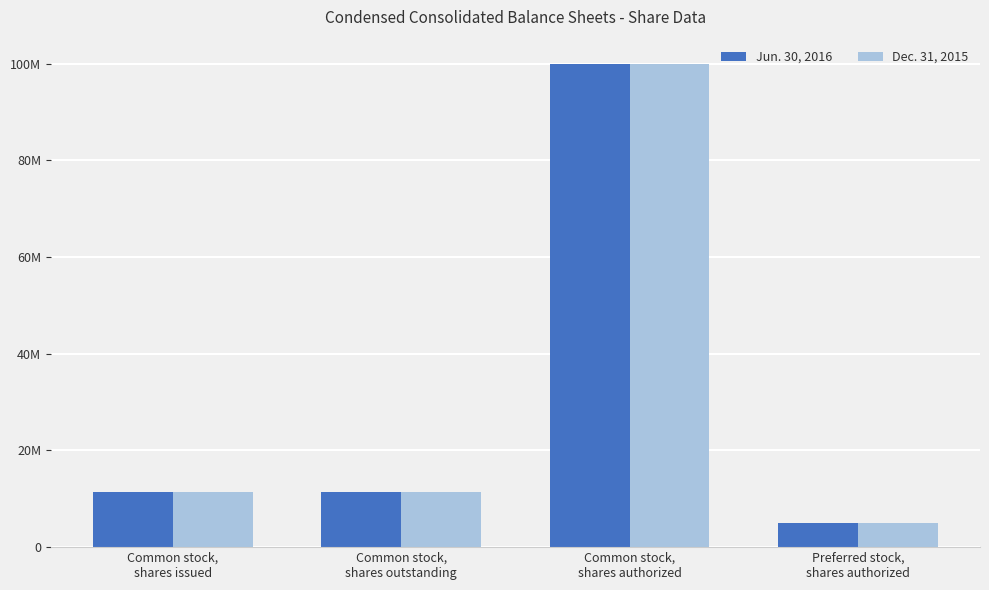

Does the chart contain stacked bars?

No